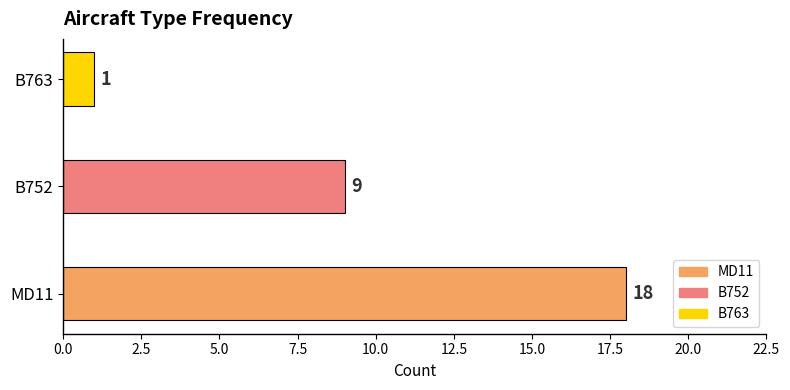

How many values are between 1 and 18?

3